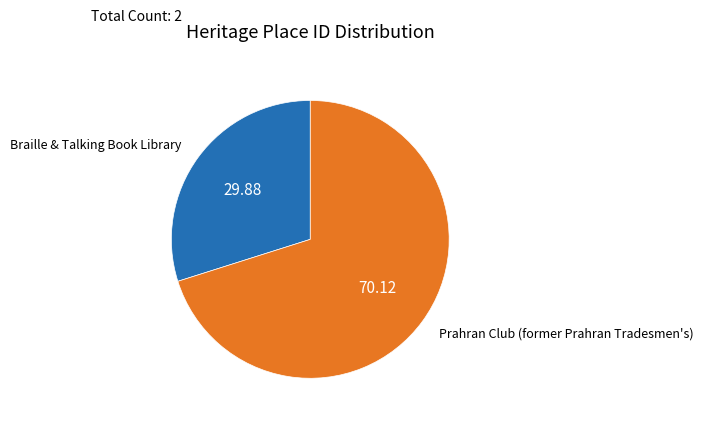

Does any single category account for the majority?

Yes